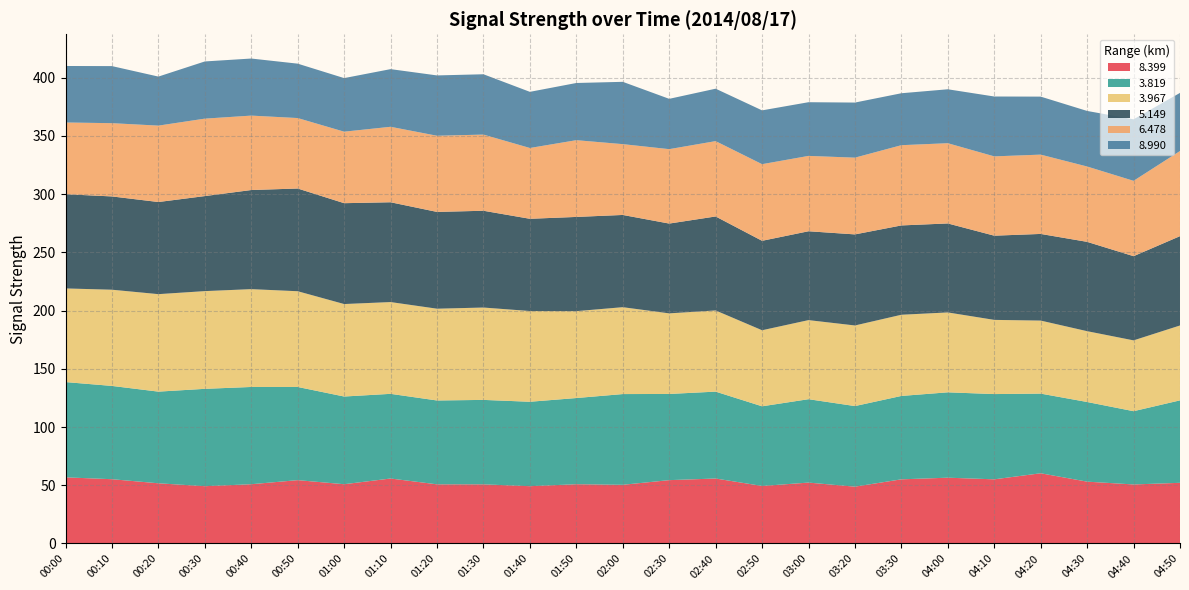

Reading left to right, list all the values displayed in this chart.

  8.399: 56.8	55.2	51.7	49.2	50.9	54.4	50.9	55.8	50.8	50.8	49.2	50.9	50.4	54.4	55.8	49.4	52.3	48.8	55.1	56.5	55.1	60.3	53.1	50.7	52.1
  3.819: 81.8	80.1	78.7	83.6	83.5	80.0	75.3	72.7	72.0	72.5	72.5	74.0	77.9	74.0	74.6	68.4	71.6	69.2	71.6	73.3	73.2	68.4	68.4	62.9	70.8
  3.967: 80.4	82.6	83.7	83.9	84.0	82.2	79.4	78.8	78.8	79.3	77.9	74.6	74.6	69.2	69.7	65.3	67.9	69.2	69.7	68.6	63.7	62.7	60.8	60.8	64.3
  5.149: 80.9	80.1	79.1	81.6	85.1	88.2	86.6	85.7	83.1	83.1	79.2	80.9	79.2	77.1	80.7	76.8	76.3	78.2	76.7	76.4	72.3	74.4	76.7	72.3	76.7
  6.478: 61.6	62.9	65.6	66.5	63.9	60.5	61.4	64.8	65.4	65.4	60.8	65.9	60.8	63.9	64.7	65.8	64.7	65.9	68.9	68.9	68.1	68.1	64.7	64.7	73.1
  8.990: 48.5	49.0	42.1	49.1	49.0	46.7	46.0	49.5	51.8	51.8	48.2	49.1	53.5	43.2	45.0	46.2	46.1	47.3	44.6	46.3	51.4	49.8	47.7	52.8	49.9